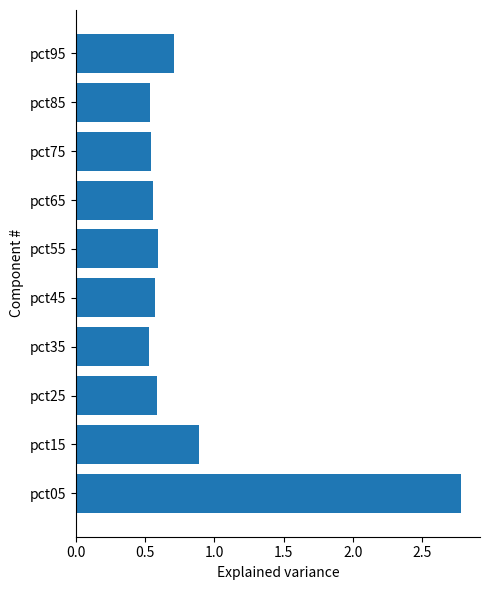

How many categories are shown in the chart?

10